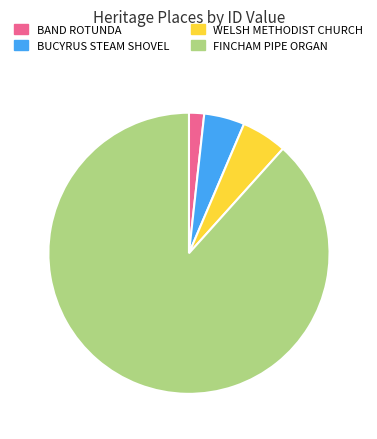

Is there any slice that represents more than half of the pie?

Yes